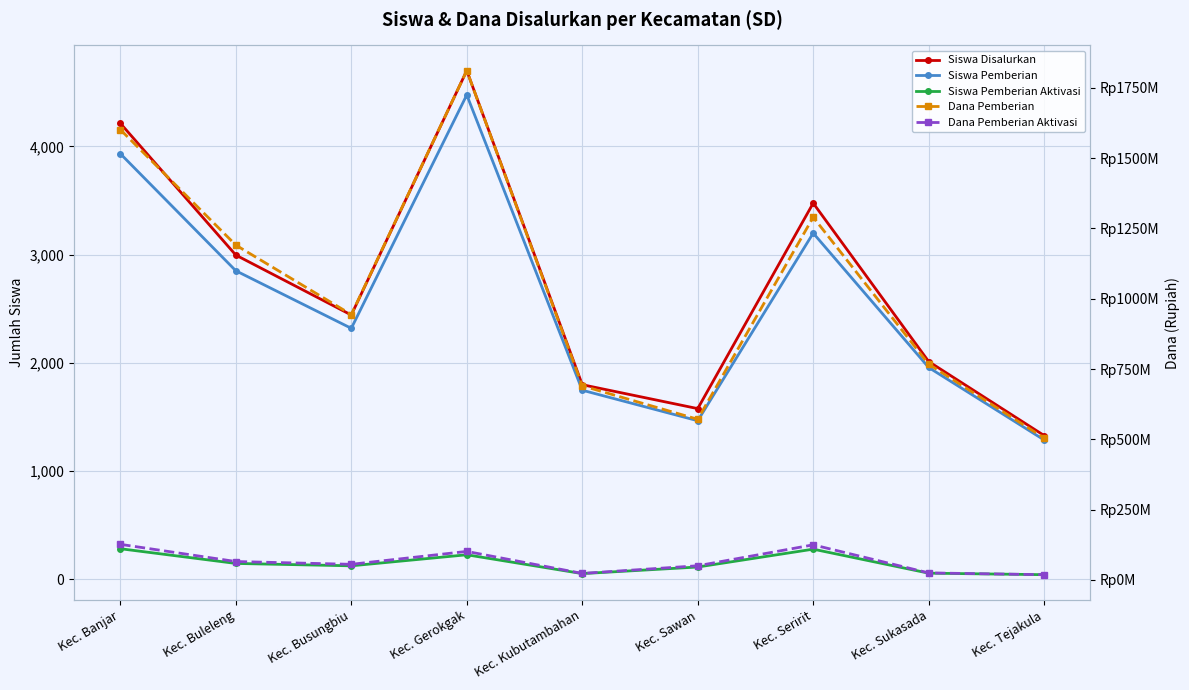

How many data points in Siswa Disalurkan are less than 2441?

4